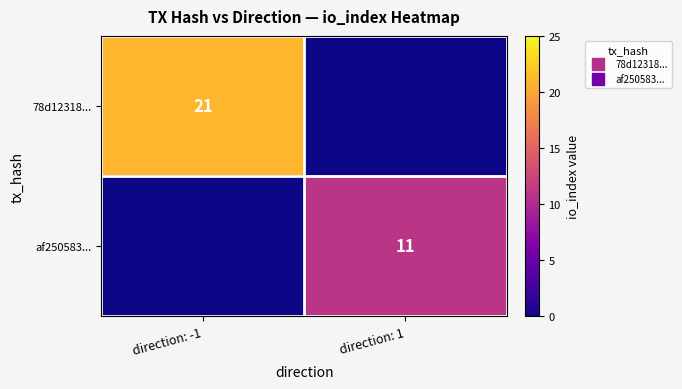

The 78d12318... series shows 0 at direction: 1. True or false?

True